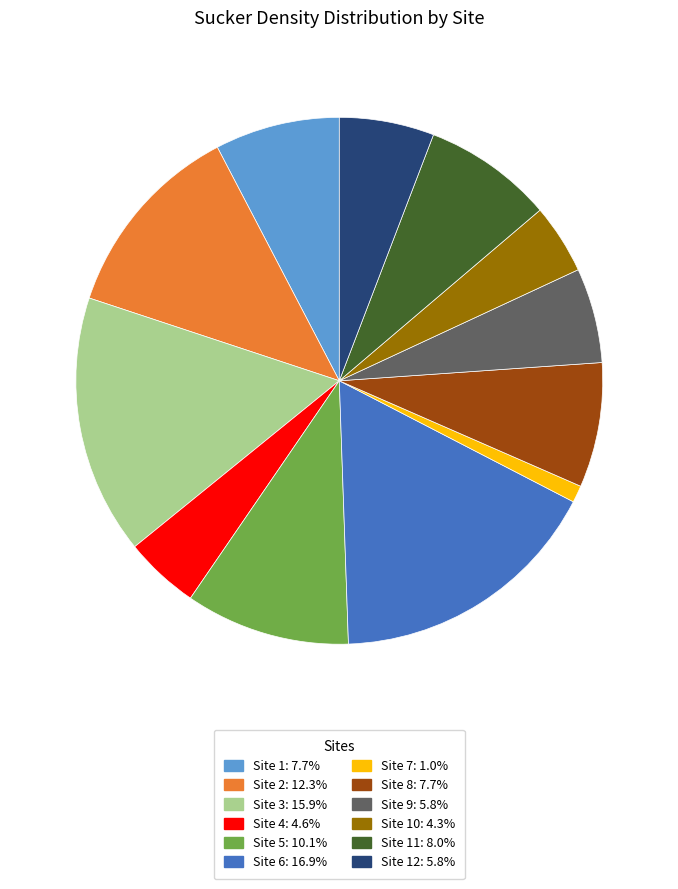

Is there a majority slice in this chart?

No